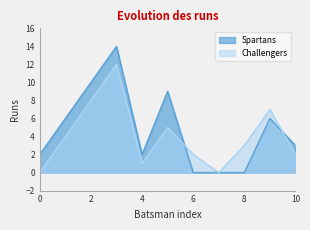

Rank the series by their maximum value, from highest to lowest.

Spartans, Challengers